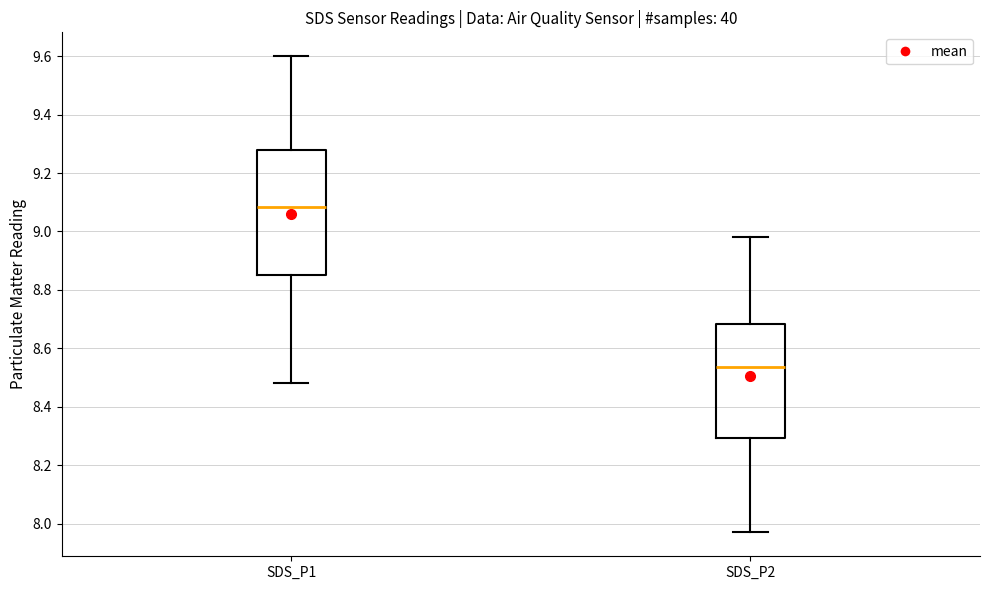

Comparing the boxes themselves (not the whiskers), which one is the tallest?

SDS_P1